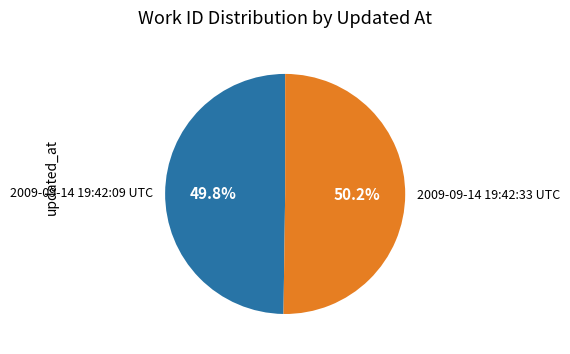

True or false: 2009-09-14 19:42:33 UTC accounts for 50% of the total.

True